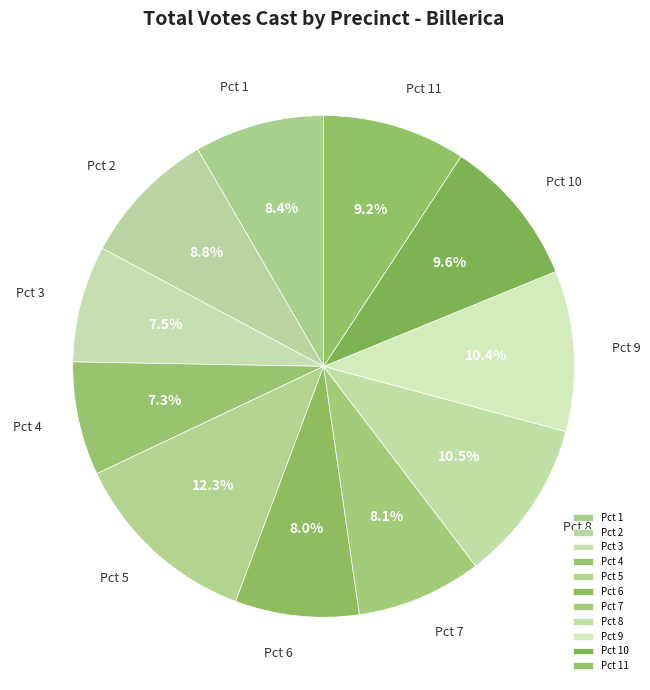

What portion of the pie excludes Pct 1?

91.6%